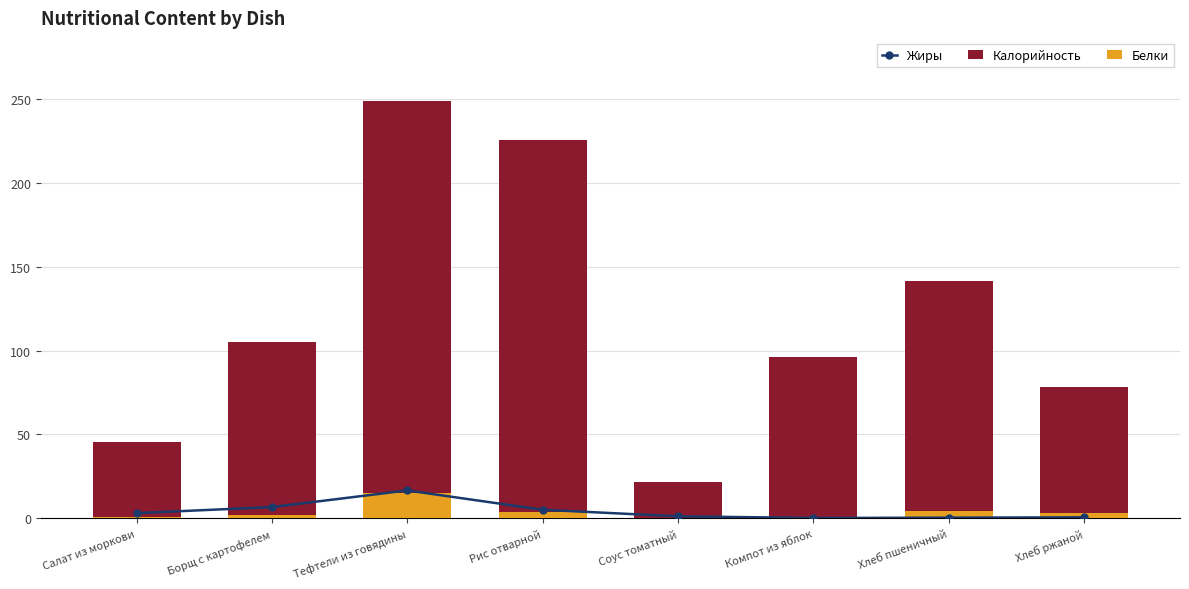

Does the chart contain any negative values?

No